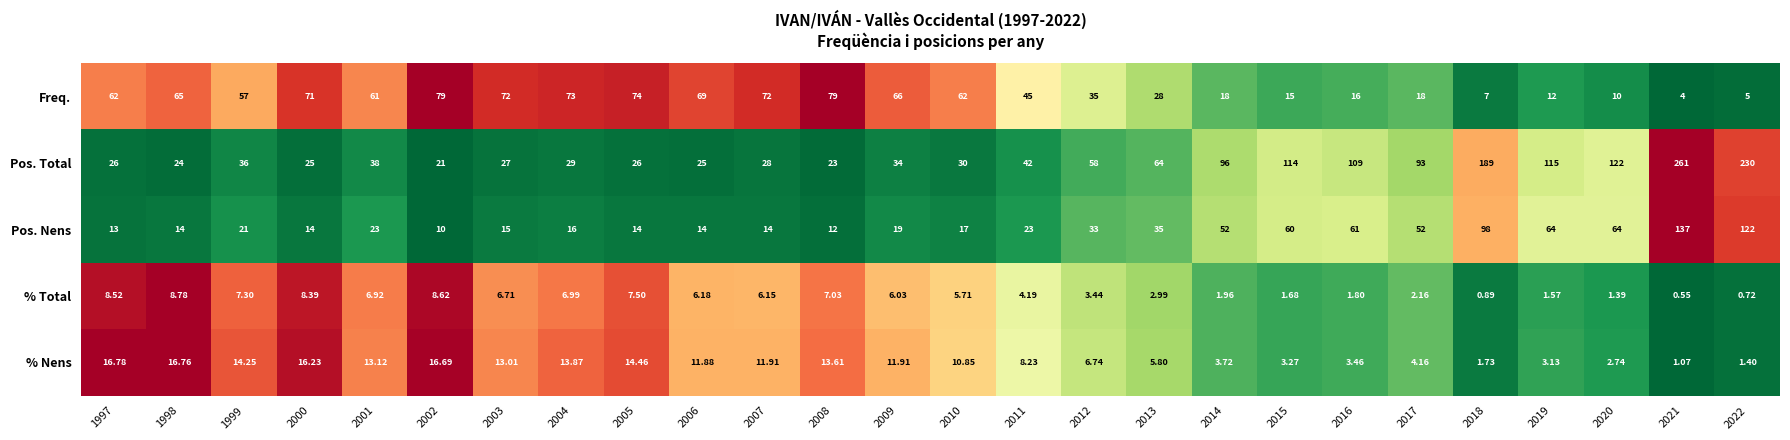

List the series in order of their peak value, lowest first.

% Total, % Nens, Freq., Pos. Nens, Pos. Total